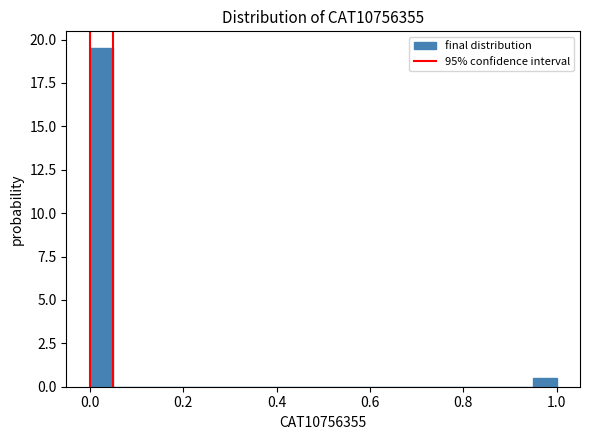

Read against the x-axis, roughly where is the centre of the tallest bar?

0.02